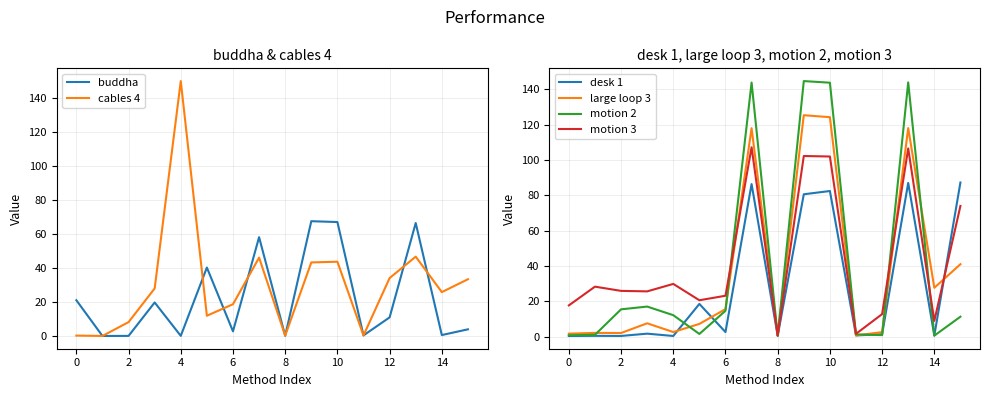

How many intersections are there between desk 1 and cables 4?

9